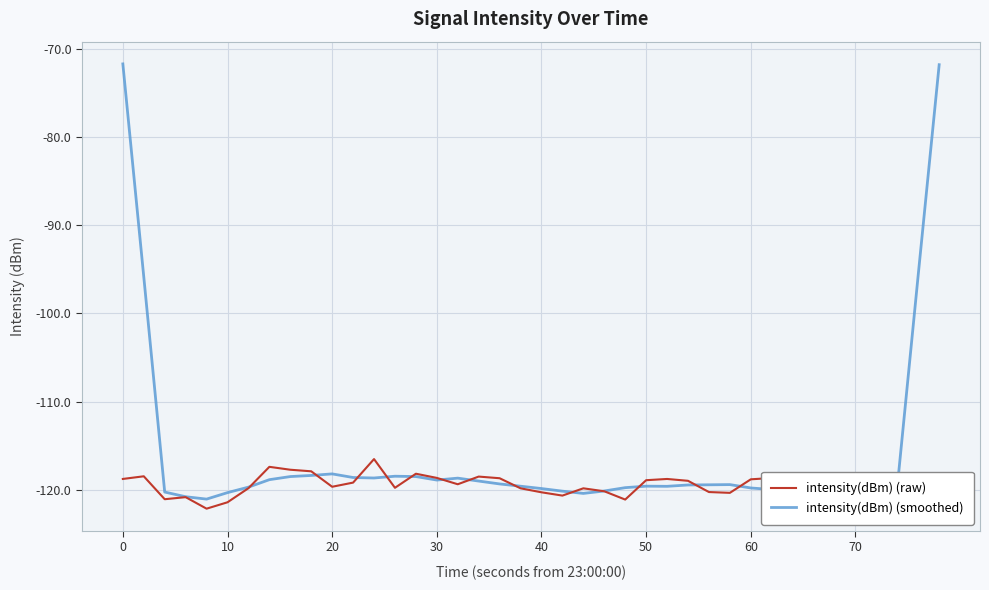

Which series has the largest range (max minus min)?

intensity(dBm) (smoothed)